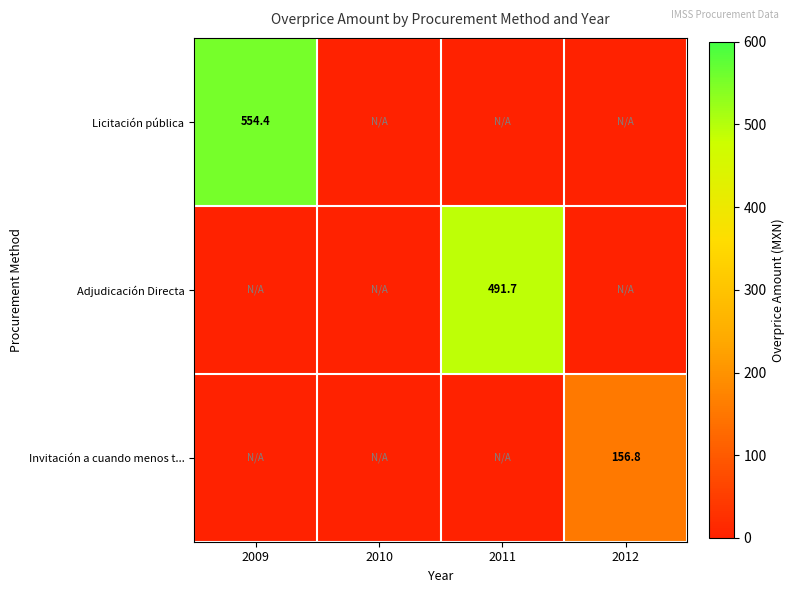

True or false: Adjudicación Directa has a value of 491.7 at 2011.

True